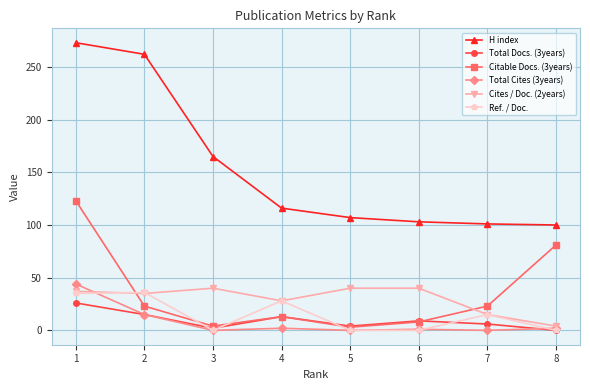

Count the number of data series in this chart.

6